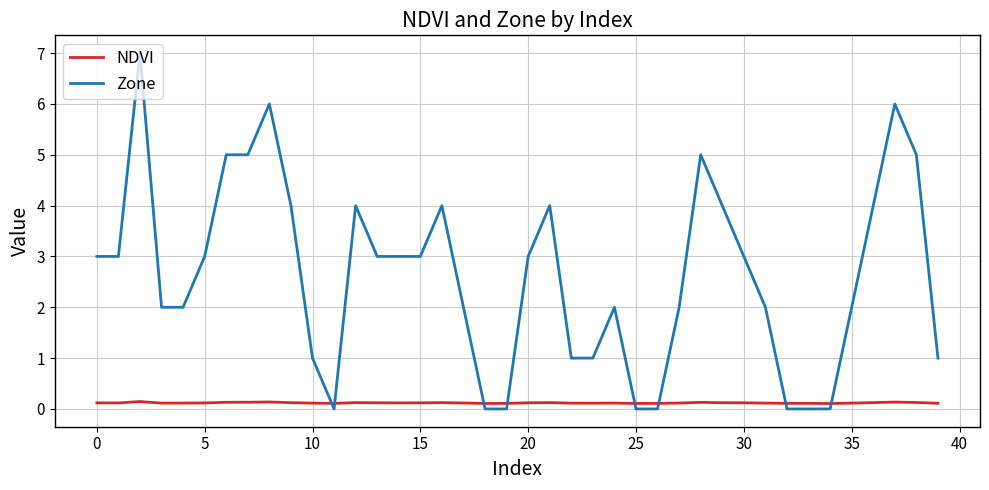

How many categories are shown in the chart?

40